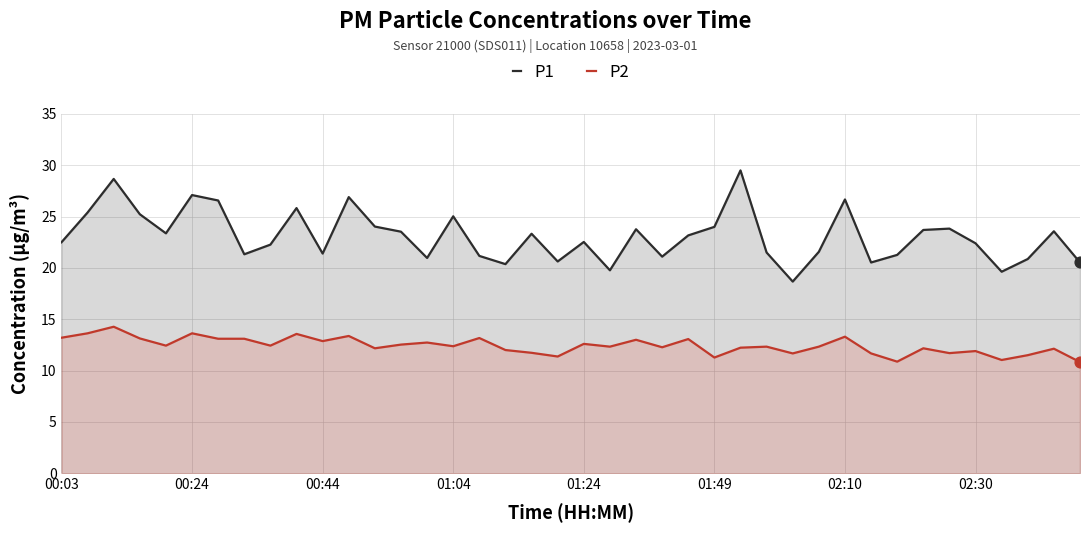

What are all the series names shown in the legend?

P1, P2